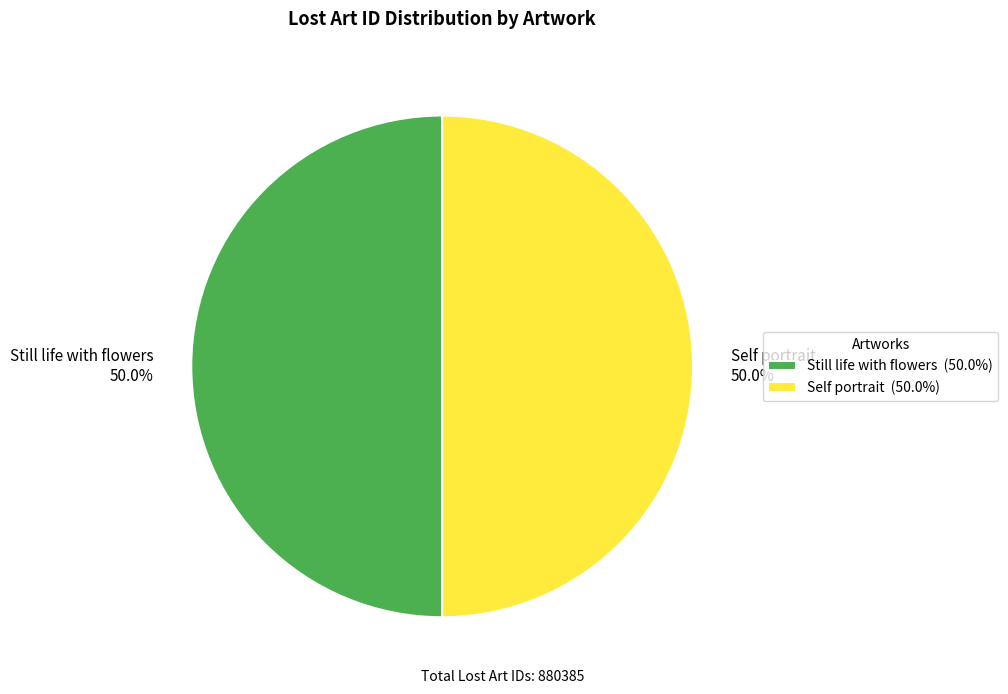

What is the ratio of the value at Still life with flowers 50.0% to the value at Self portrait 50.0%?

1.0